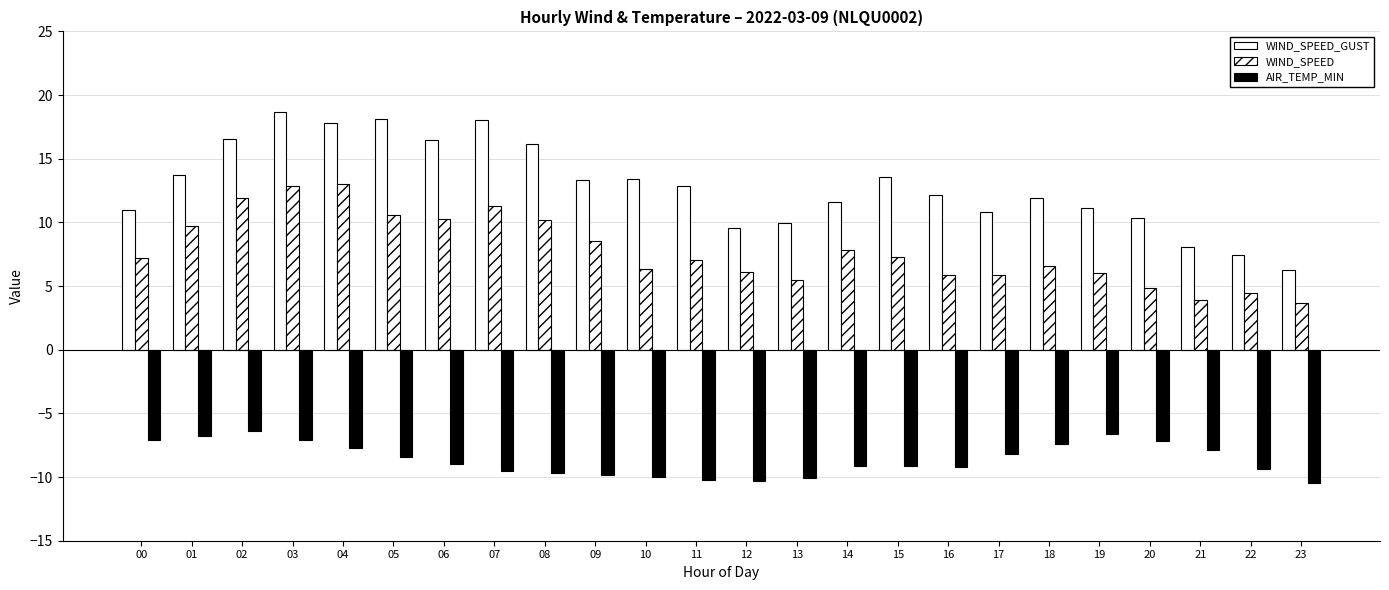

Is it true that WIND_SPEED_GUST equals 6.5 at 13?

False